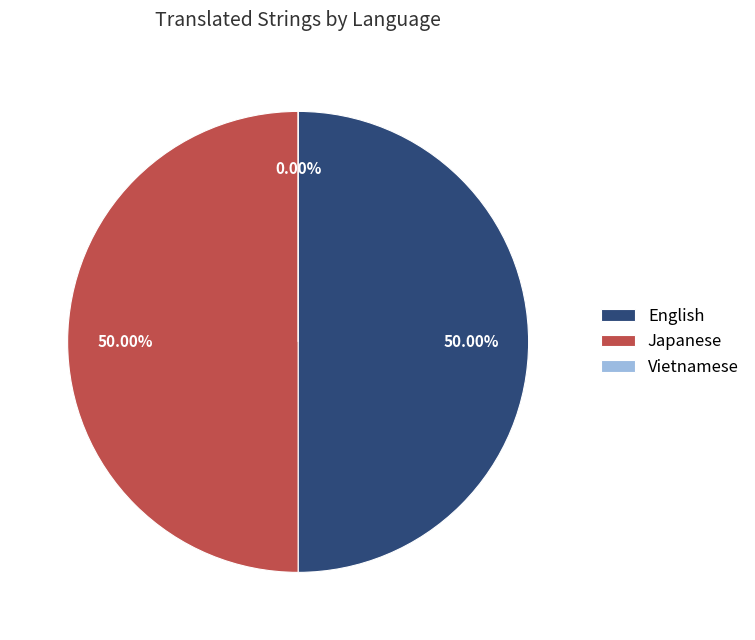

How many slices are in this pie chart?

3